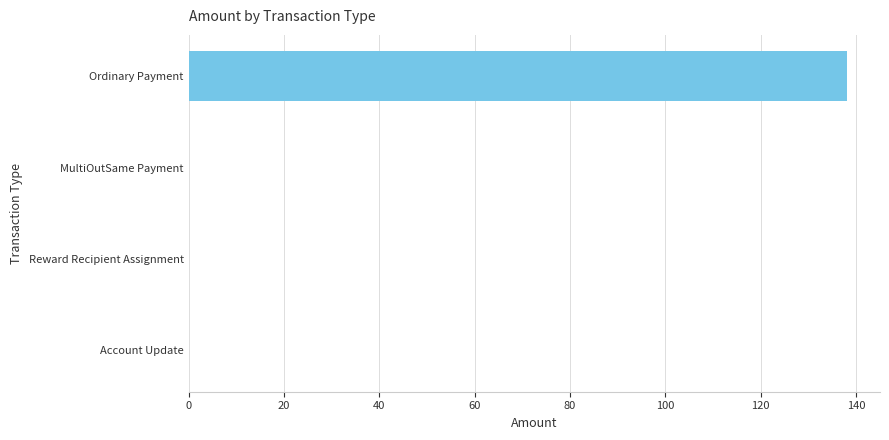

What is the greatest value displayed?

138.1